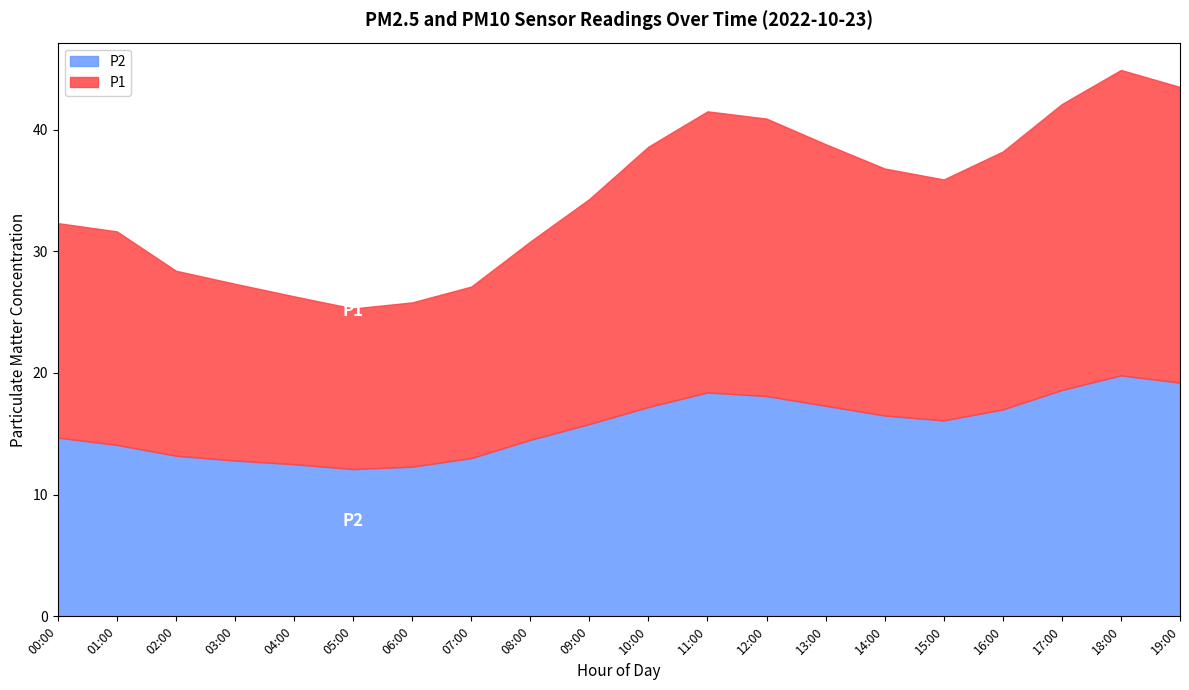

What is the difference between the P2 values at 19:00 and 00:00?

4.5